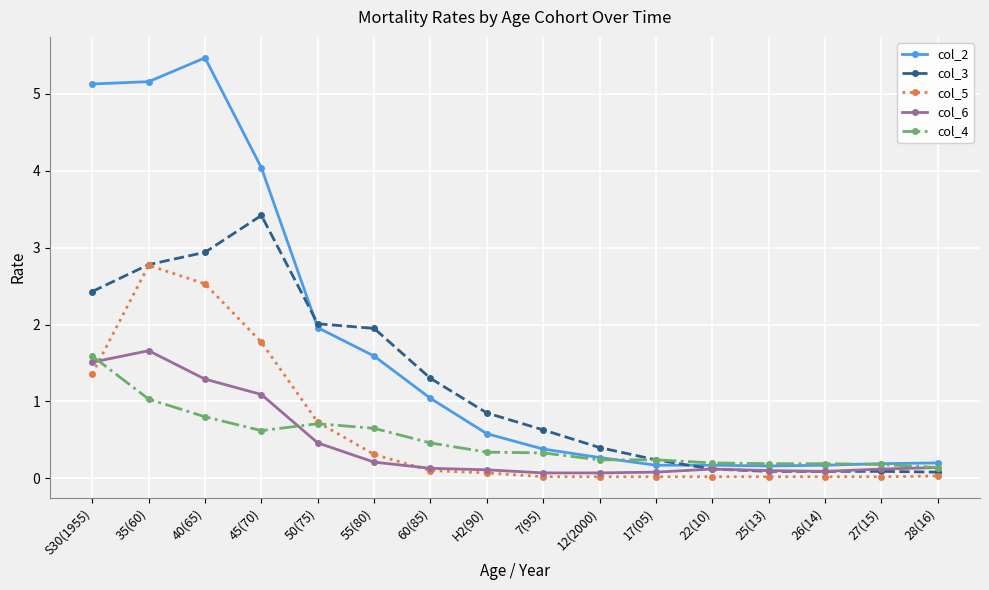

How many lines are shown in the chart?

5